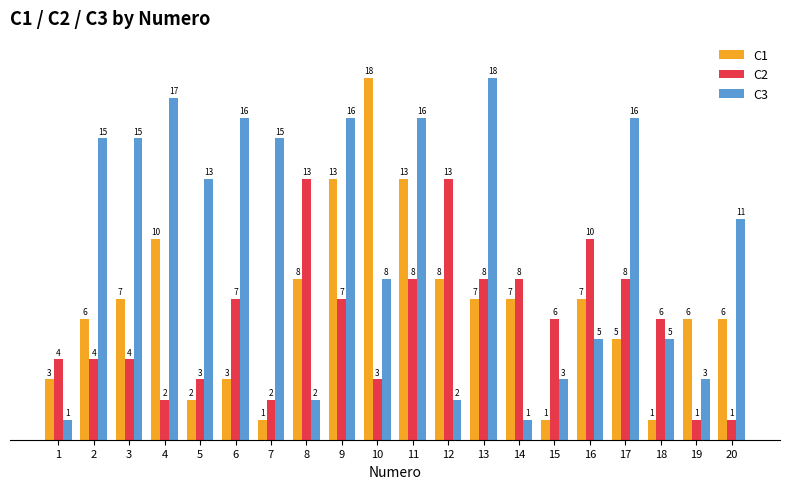

Does the chart contain any negative values?

No